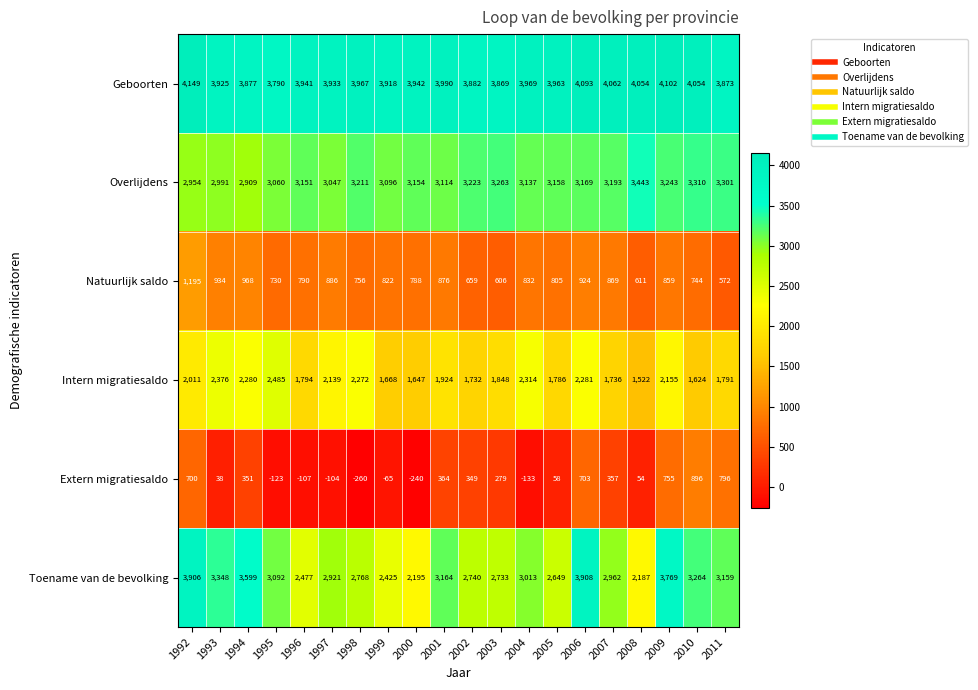

List the series in order of their peak value, lowest first.

Extern migratiesaldo, Natuurlijk saldo, Intern migratiesaldo, Overlijdens, Toename van de bevolking, Geboorten